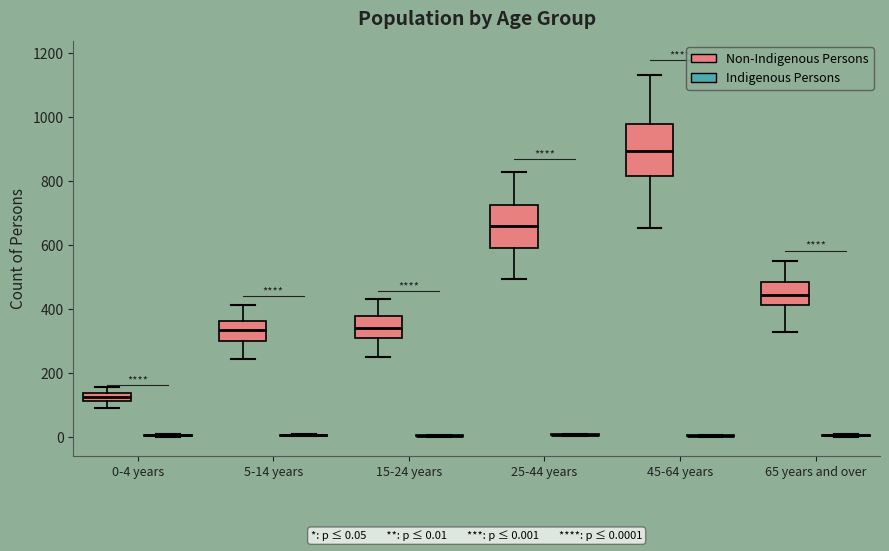

Which box is the tallest, from its lower edge to its upper edge?

45-64 years (Non-Indigenous Persons)